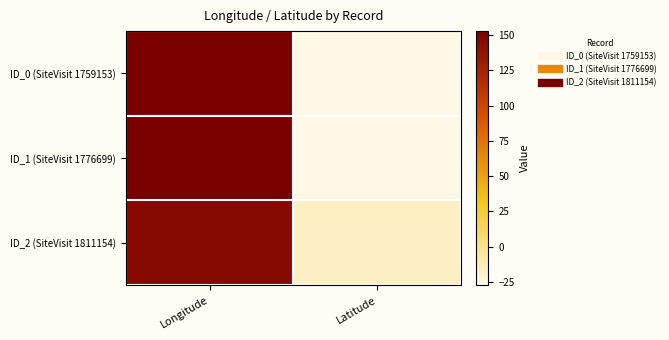

At which category is the sum across all series the highest?

Longitude